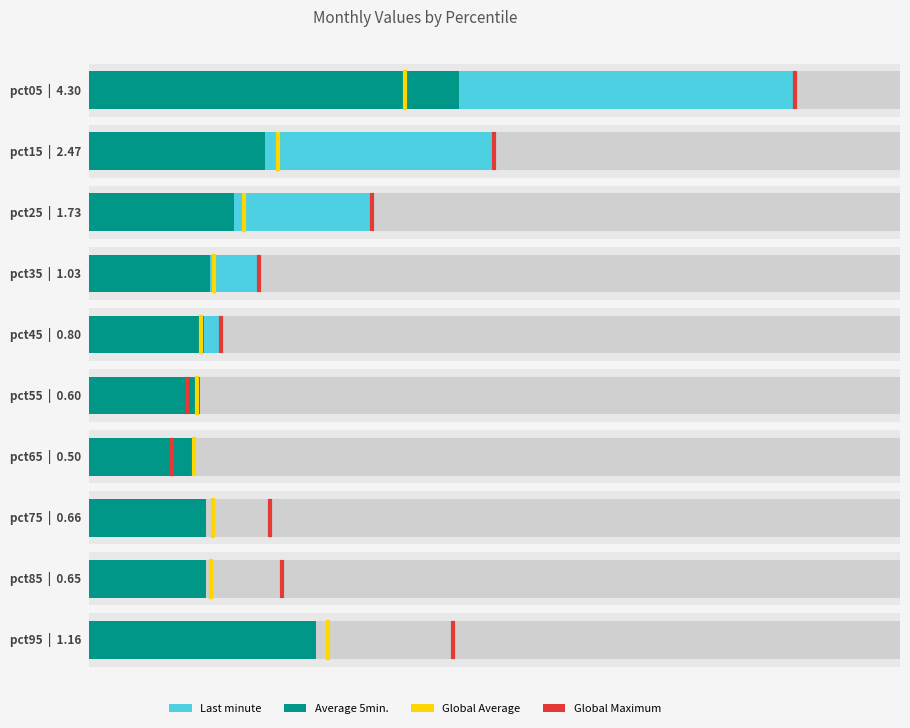

How many bars are there in each group?

2